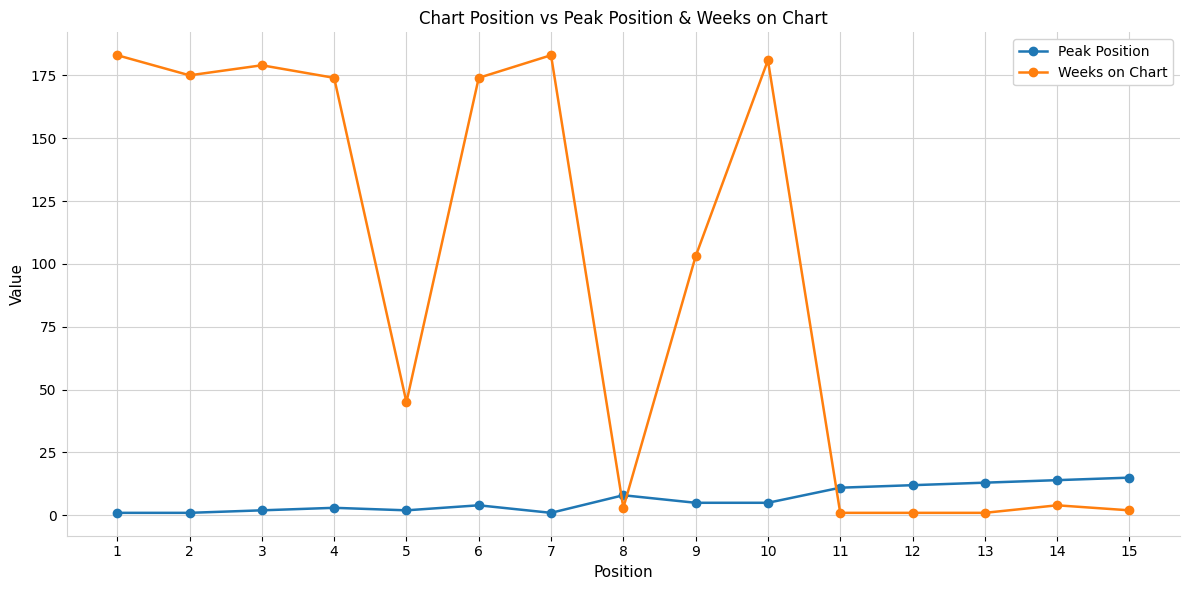

What are all the series names shown in the legend?

Peak Position, Weeks on Chart